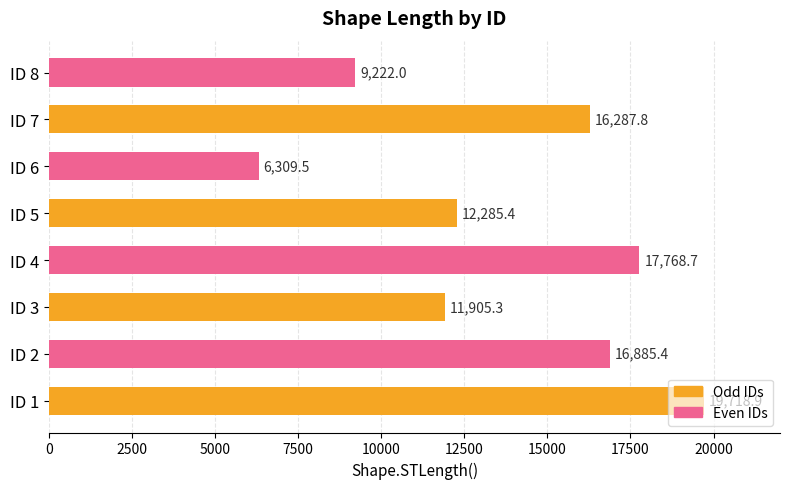

What is the change in value from ID 1 to ID 8?

-10496.9